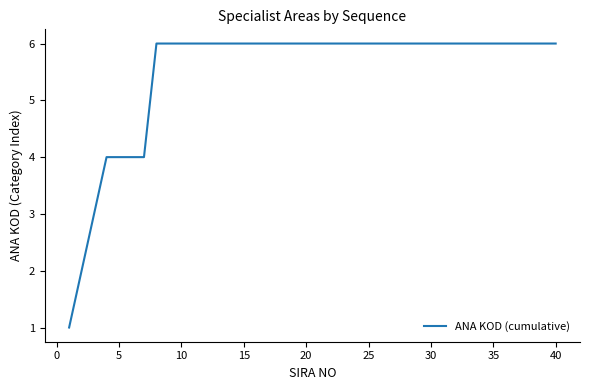

What is the greatest value displayed?

6